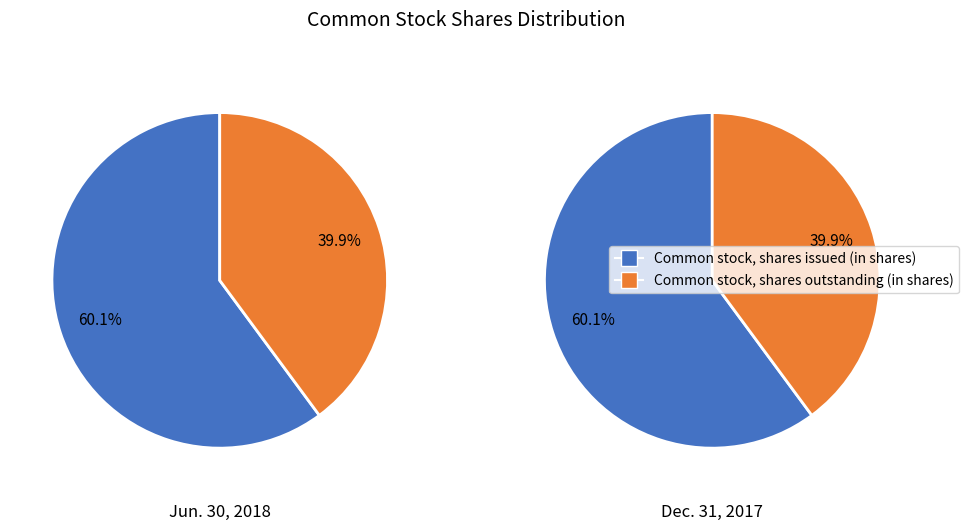

Which category has the biggest portion of the pie?

Common stock, shares issued (in shares)